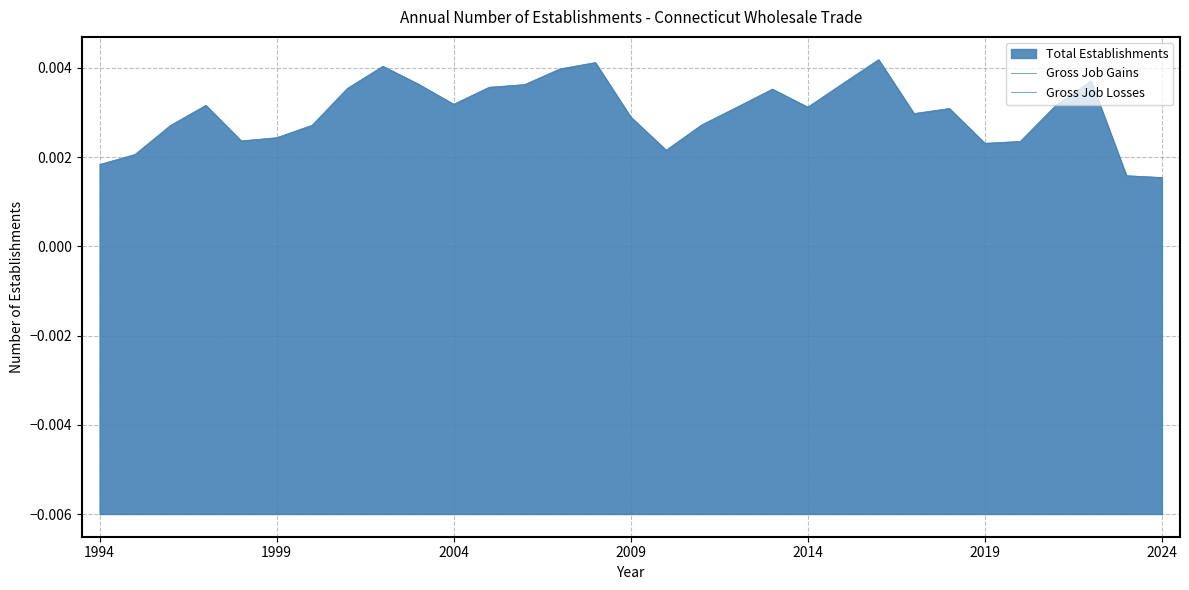

Where is Gross Job Losses nearest to the value 0?

1994